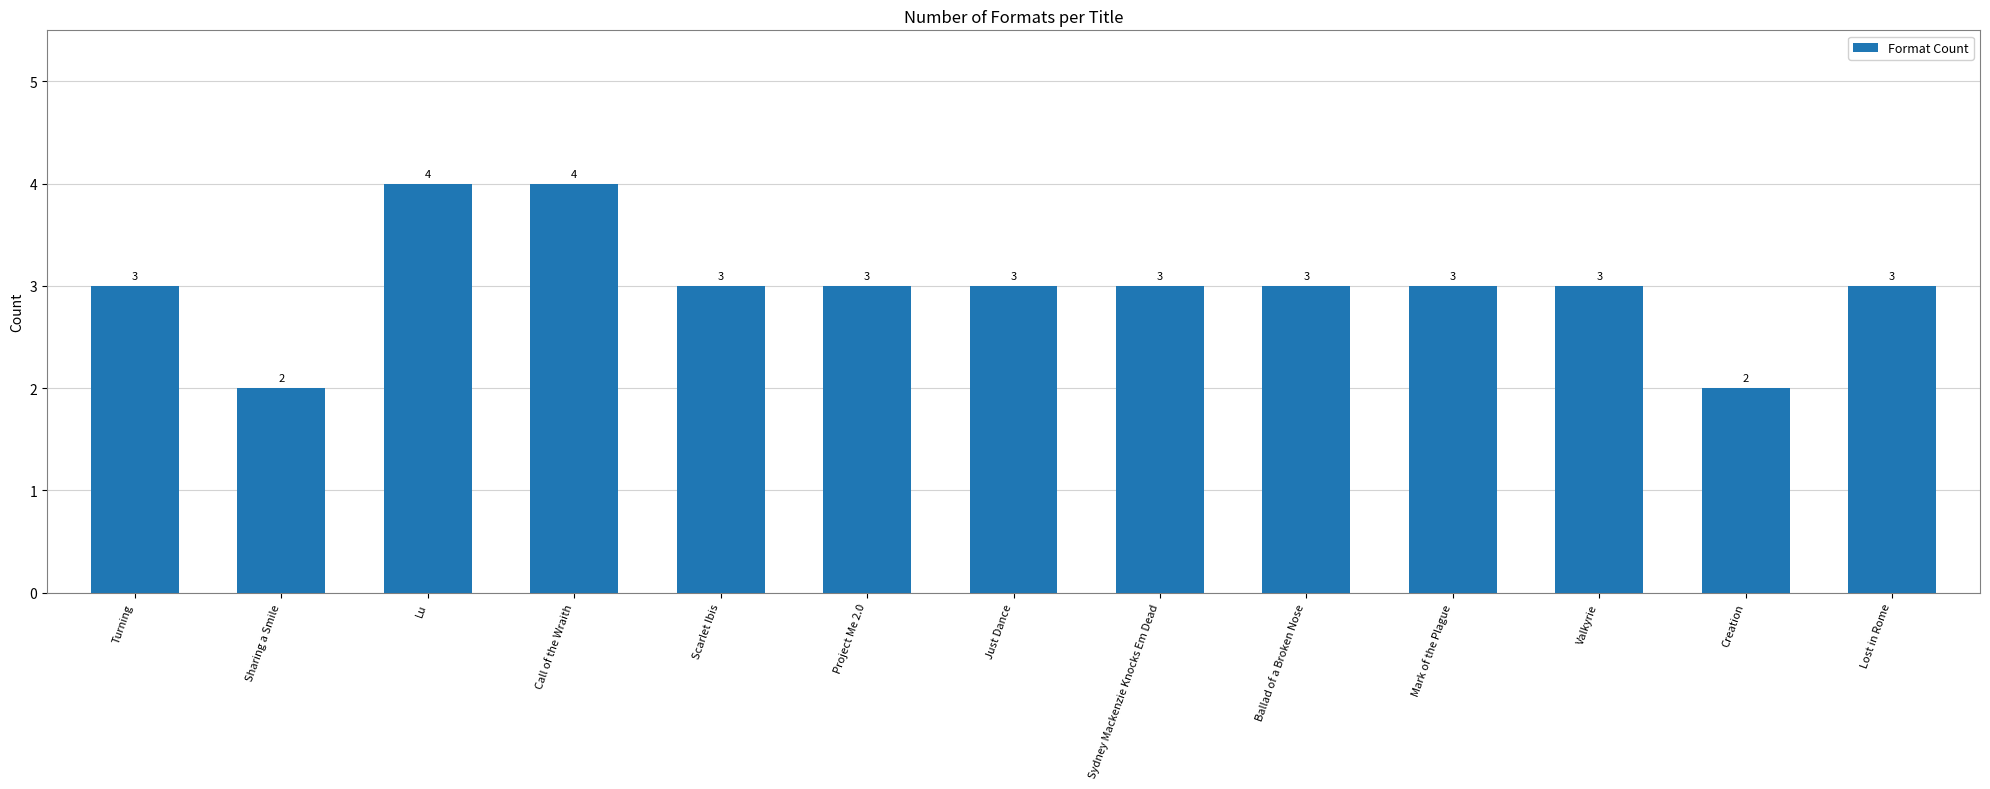

True or false: the data shows 4 at Ballad of a Broken Nose.

False